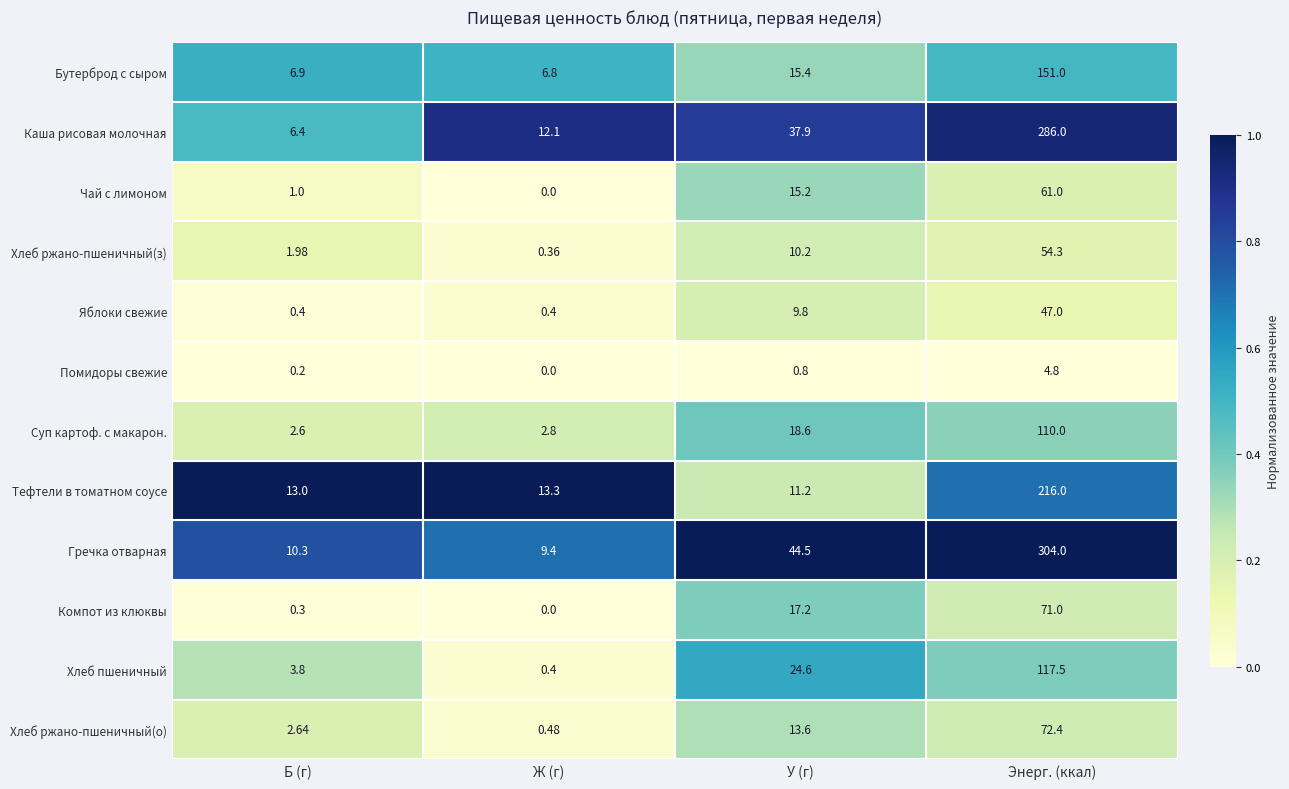

How many data points in Суп картоф. с макарон. are above 18?

2